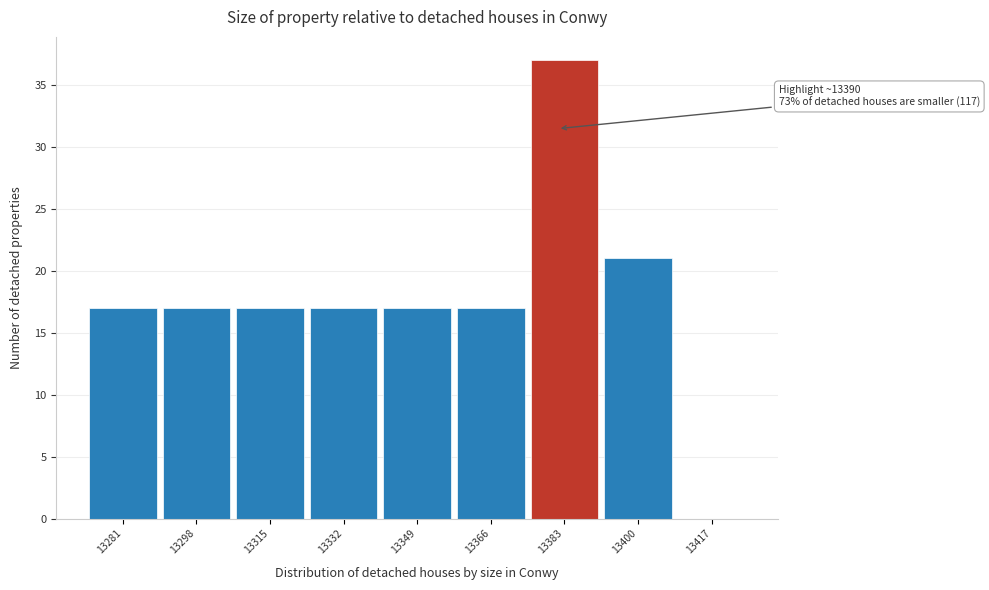

The chart shows a value of 21 at 13400. True or false?

True